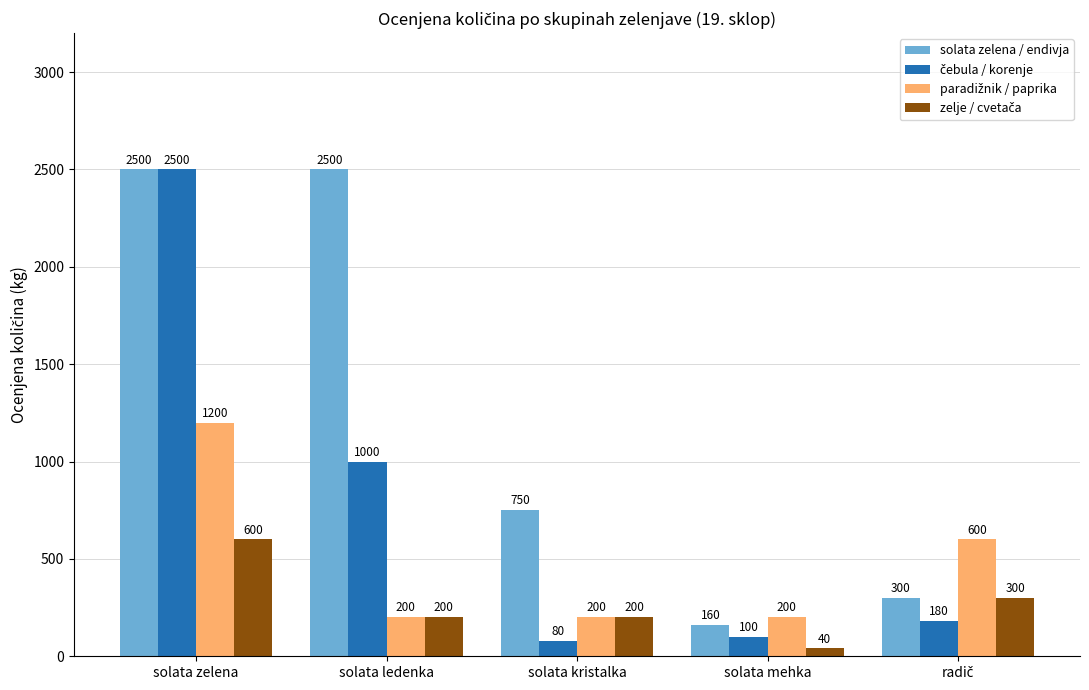

The solata zelena / endivja series shows 954 at solata zelena. True or false?

False